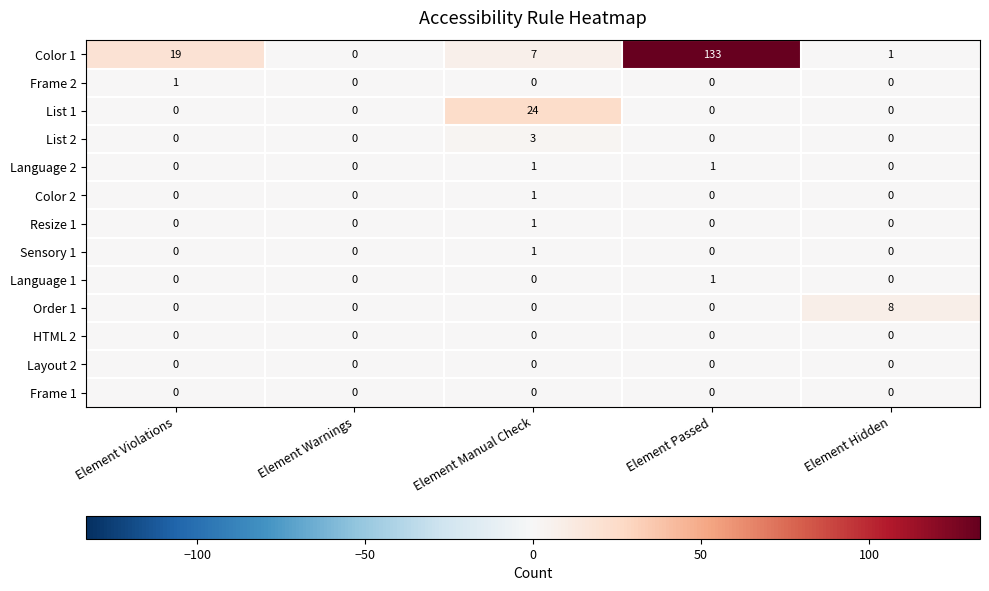

At which category does the chart reach its peak across all series?

Element Passed